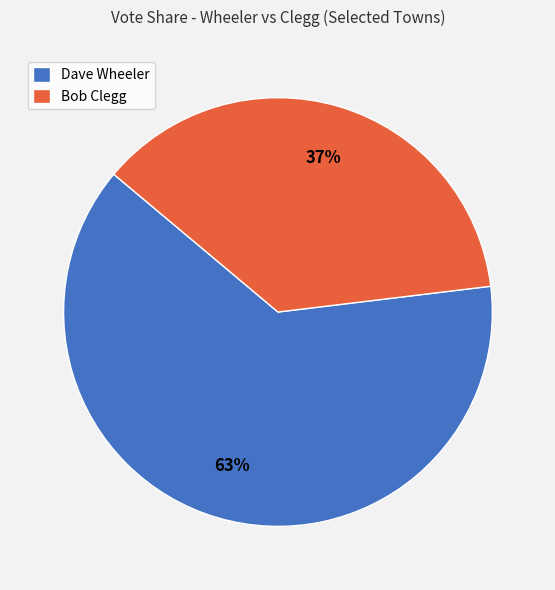

Which category has the smallest portion of the pie?

Bob Clegg